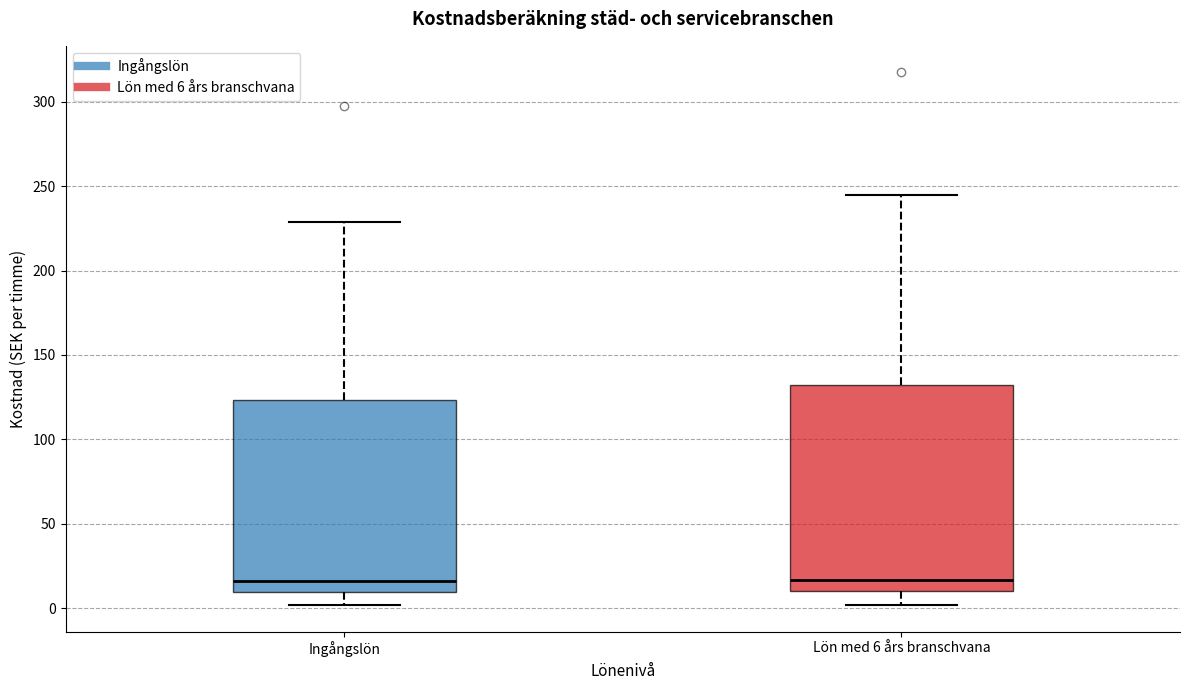

Reading left to right, read every box against the y-axis: the position of its median line, the range the box covers, and the ends of its whiskers. The values are not printed on the chart, so give them approximately, as read against the axis.

Ingångslön: median 15, box 10 to 125, whiskers 0 to 230
Lön med 6 års branschvana: median 15, box 10 to 130, whiskers 0 to 245